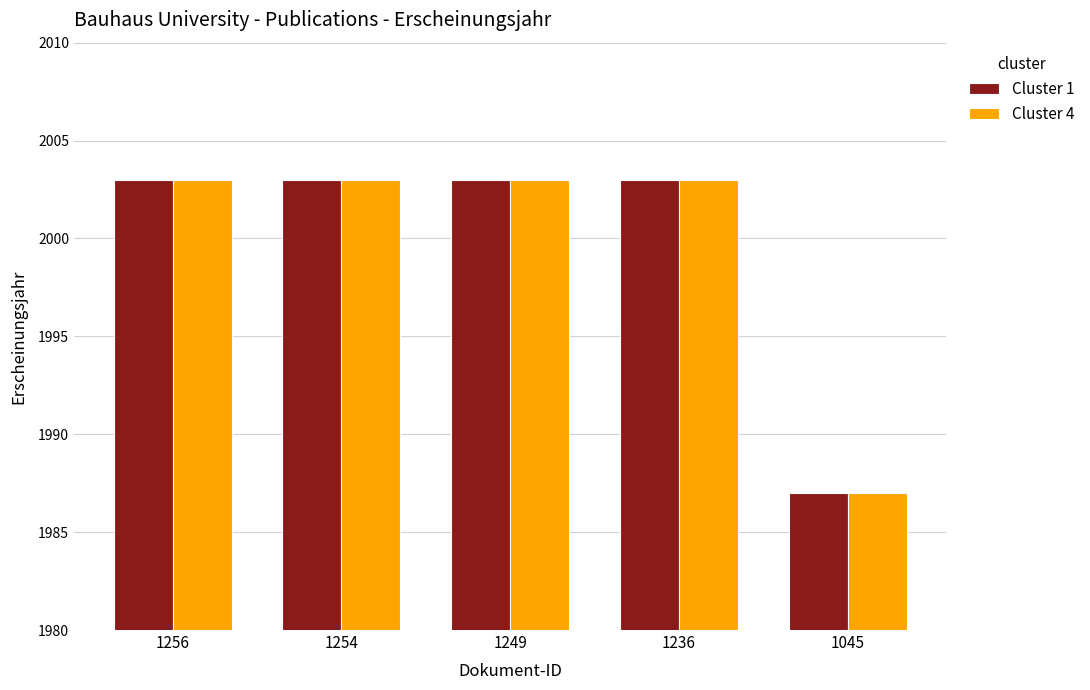

What is the total value across all series at 1236?

4006